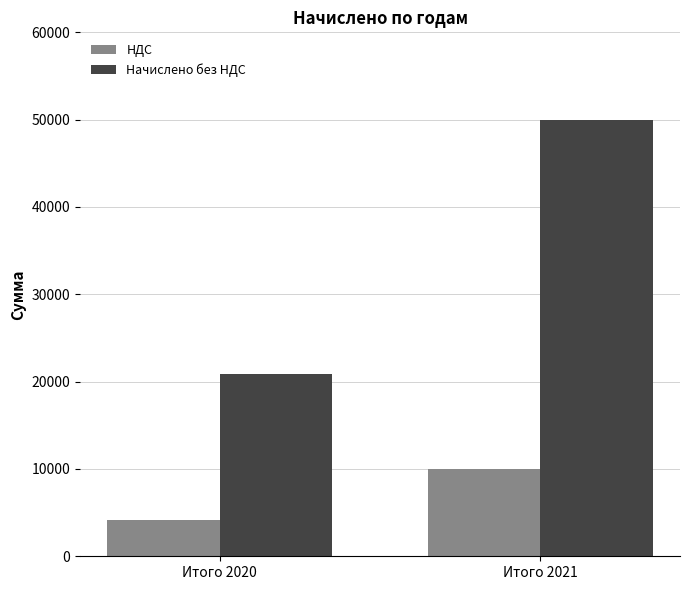

Reading left to right, transcribe all the data shown in this chart.

НДС: 4166.7	10000.0
Начислено без НДС: 20833.3	50000.0